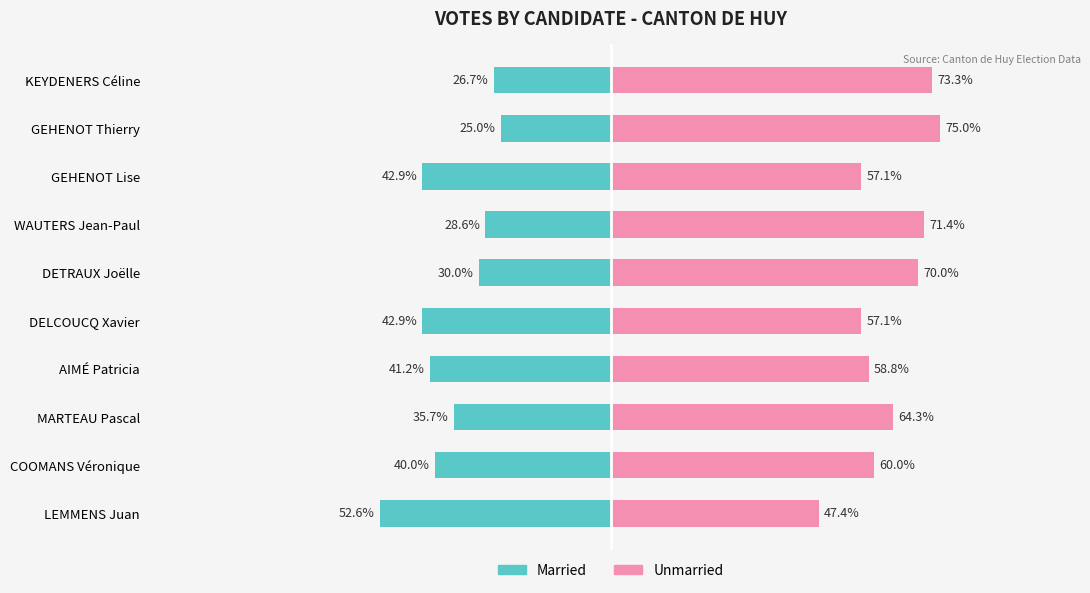

What is the maximum value shown in the chart?

75.0